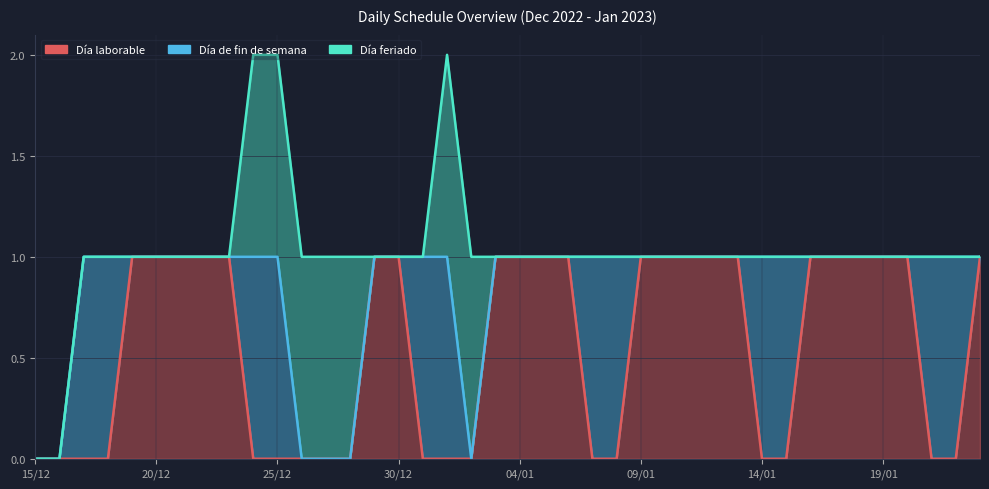

Which has a higher value, 14/01 or 39?

14/01